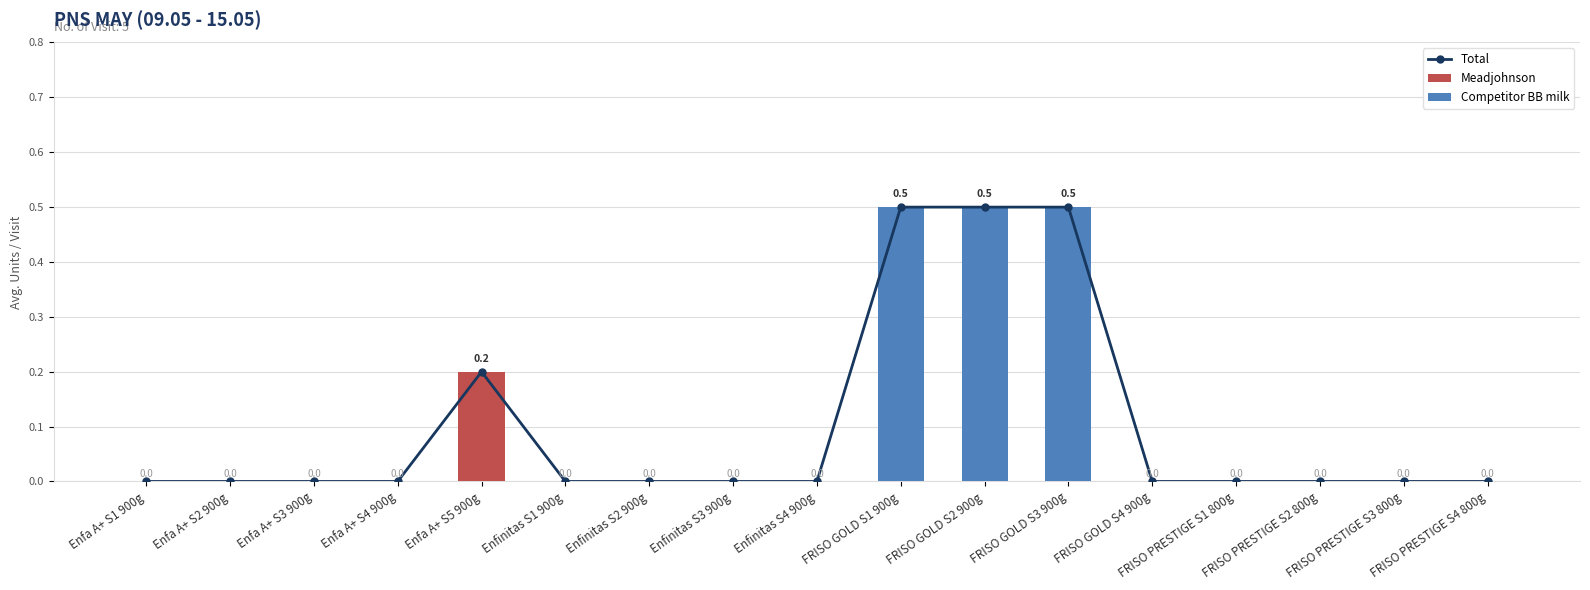

Between FRISO GOLD S1 900g and FRISO PRESTIGE S4 800g, which is larger?

FRISO GOLD S1 900g